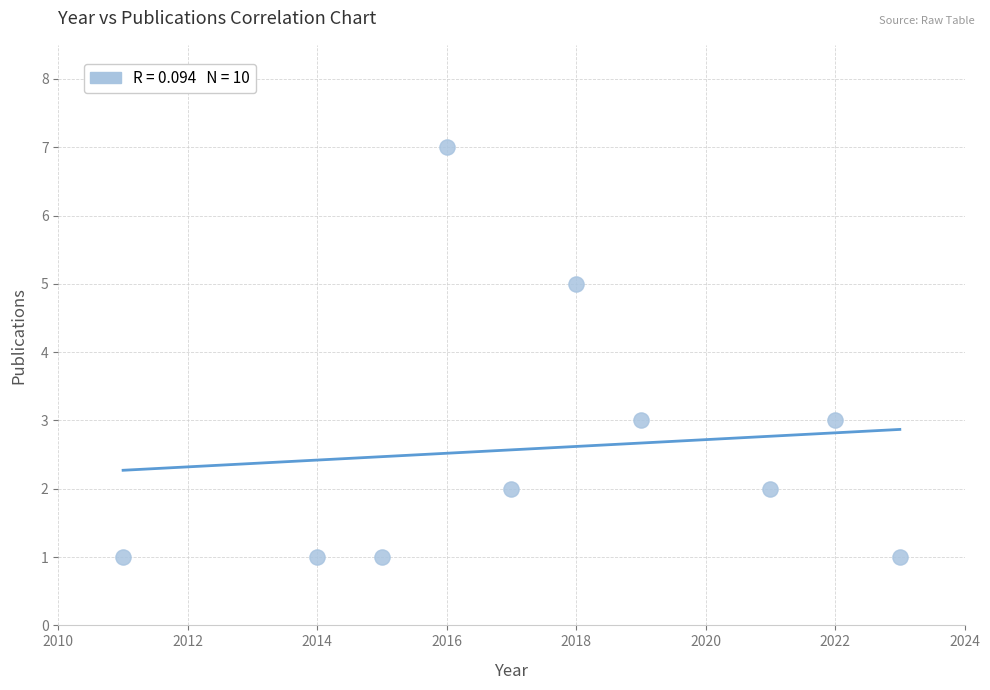

What is the average X value?

2018